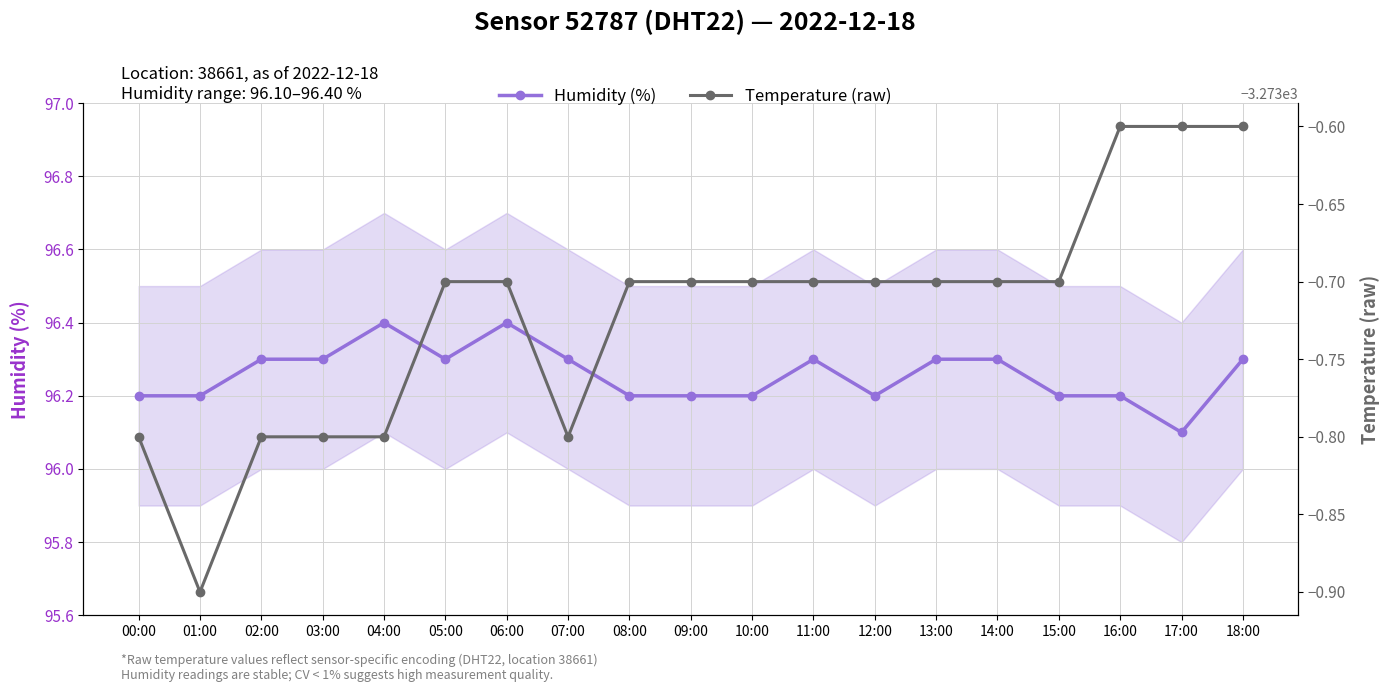

What is the label of the 6th point from the left?

05:00